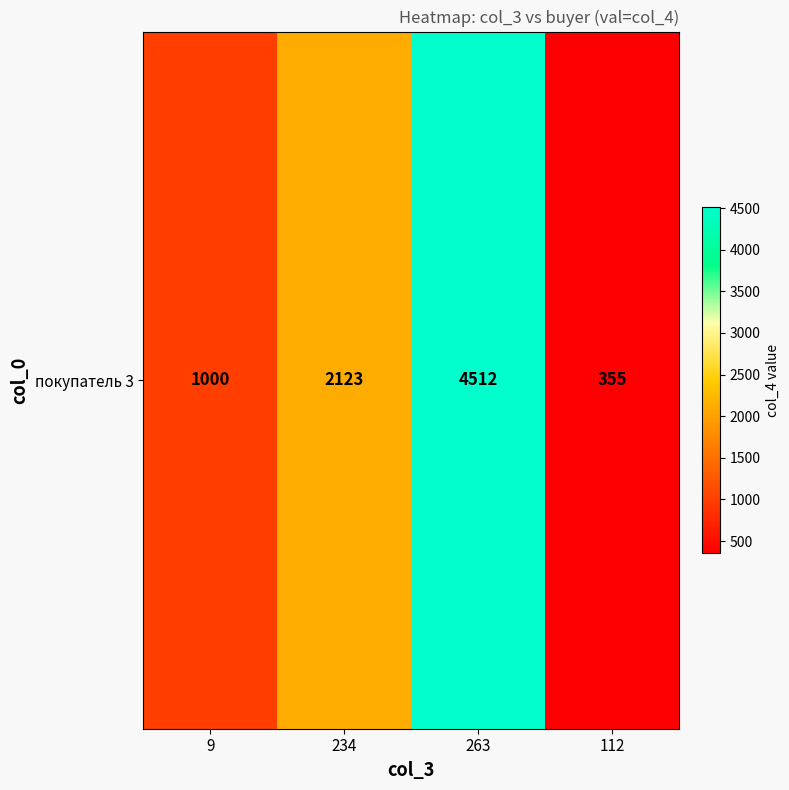

How many values are between 1000 and 4512?

3